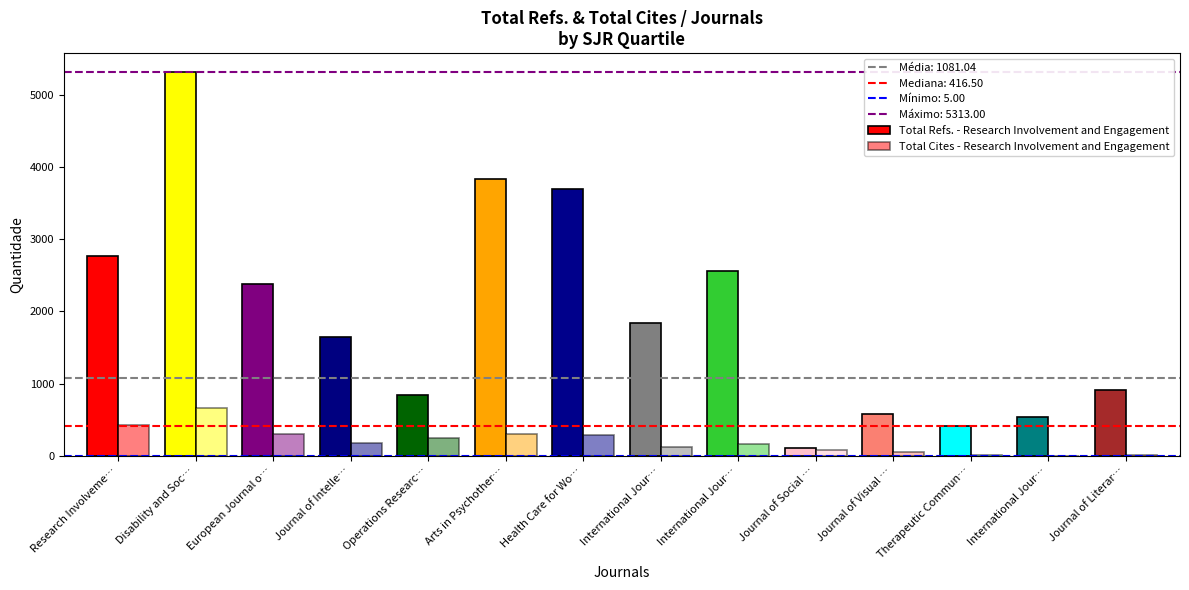

Reading left to right, transcribe all the data shown in this chart.

Total Refs.: Research Involvement and Engagement=2762	Disability and Society=5313	European Journal of Special Needs Education=2384	Journal of Intellectual Disabilities=1640	Operations Research for Health Care=842	Arts in Psychotherapy=3830	Health Care for Women International=3690	International Journal of Prisoner Health=1841	International Journal of Disability, Development and Education=2567	Journal of Social Distress and the Homeless=104	Journal of Visual Communication in Medicine=583	Therapeutic Communities=407	International Journal of Practice-Based Learning=533	Journal of Literary and Cultural Disability Studies=913
Total Cites (3years): Research Involvement and Engagement=426	Disability and Society=663	European Journal of Special Needs Education=304	Journal of Intellectual Disabilities=173	Operations Research for Health Care=250	Arts in Psychotherapy=303	Health Care for Women International=289	International Journal of Prisoner Health=119	International Journal of Disability, Development and Education=168	Journal of Social Distress and the Homeless=79	Journal of Visual Communication in Medicine=54	Therapeutic Communities=11	International Journal of Practice-Based Learning=5	Journal of Literary and Cultural Disability Studies=16